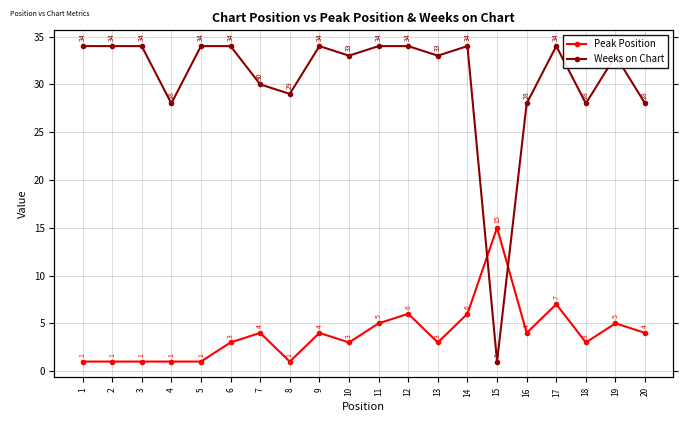

Read the Peak Position value at 13, to the nearest 5.

5